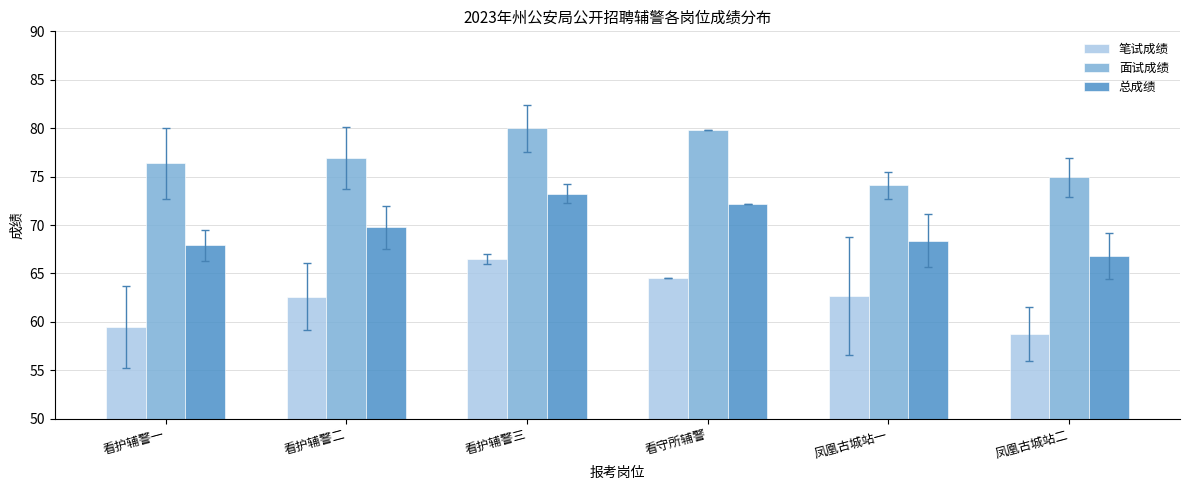

What is the sum of all 面试成绩 values?

462.1